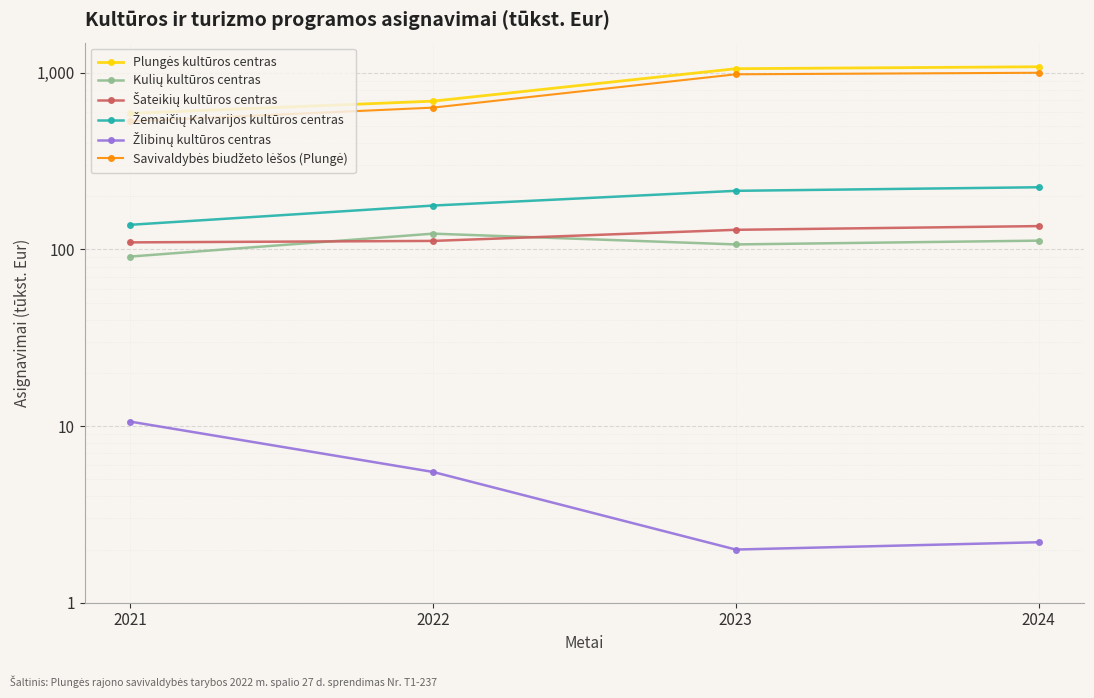

At how many categories does at least one series exceed 731?

2